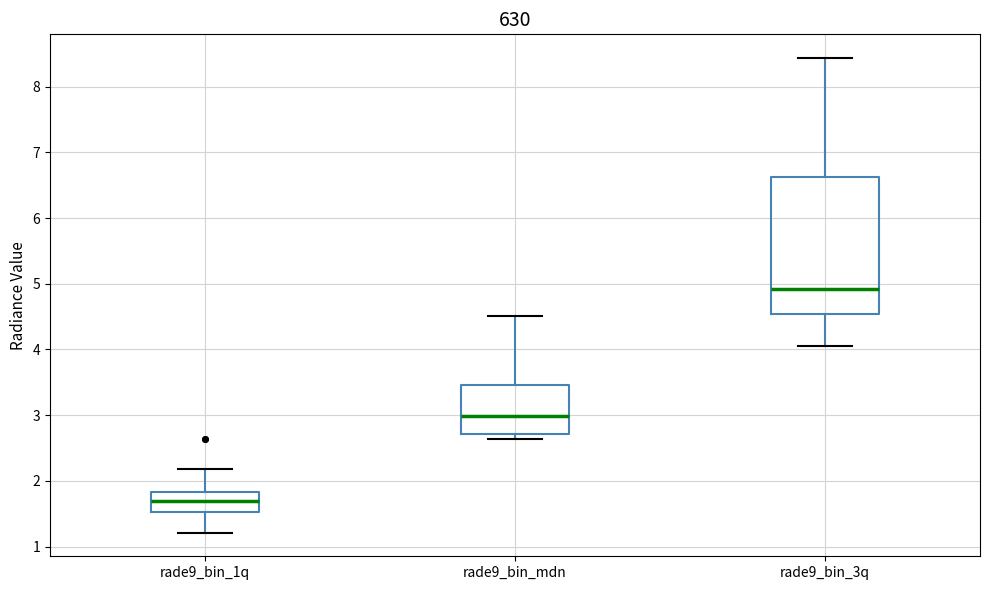

Which box has the highest median line?

rade9_bin_3q